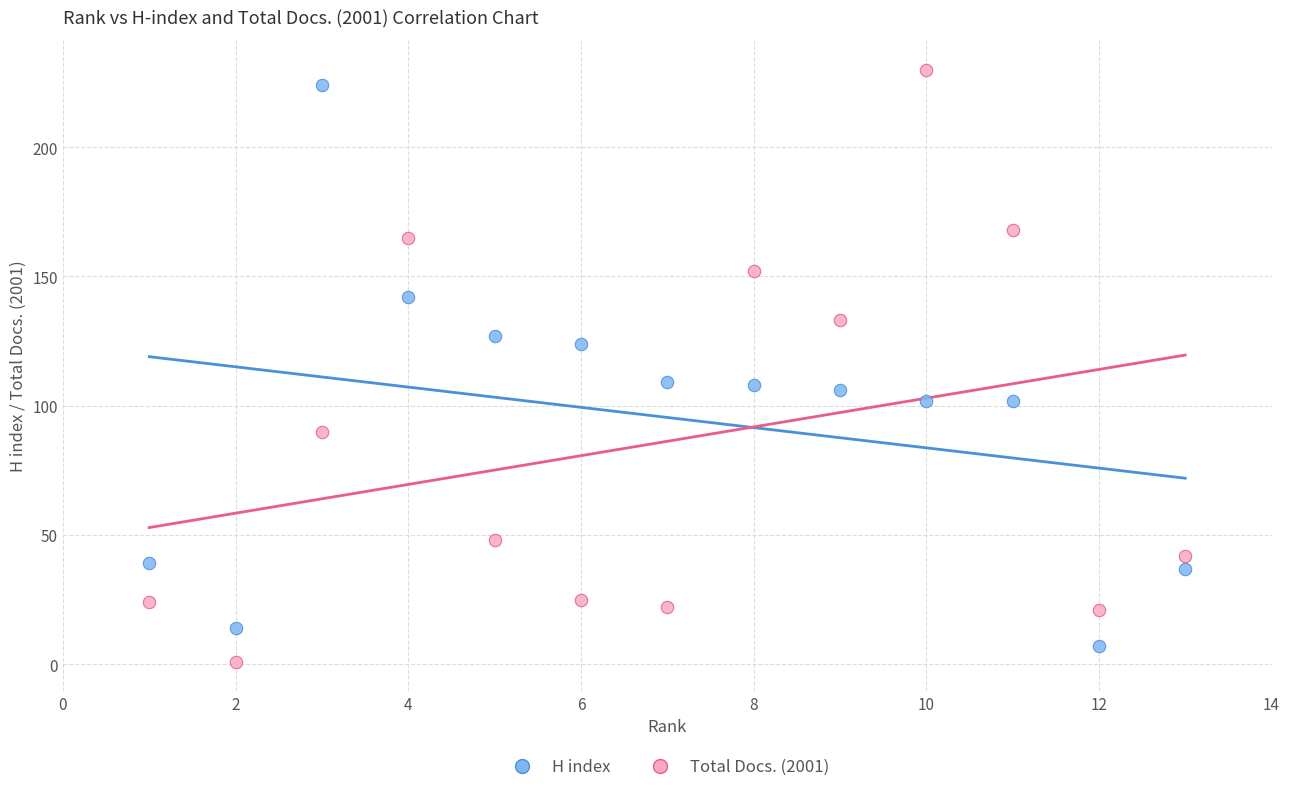

Which series contains the highest Y value?

Total Docs. (2001)